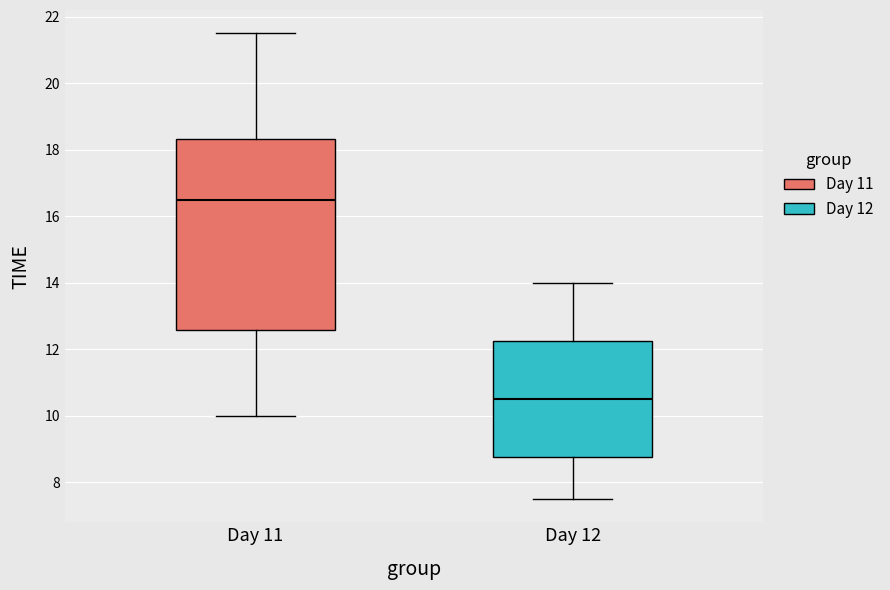

Reading left to right, read every box against the y-axis: the position of its median line, the range the box covers, and the ends of its whiskers. The values are not printed on the chart, so give them approximately, as read against the axis.

Day 11: median 16.6, box 12.6 to 18.4, whiskers 10.0 to 21.6
Day 12: median 10.6, box 8.8 to 12.2, whiskers 7.6 to 14.0